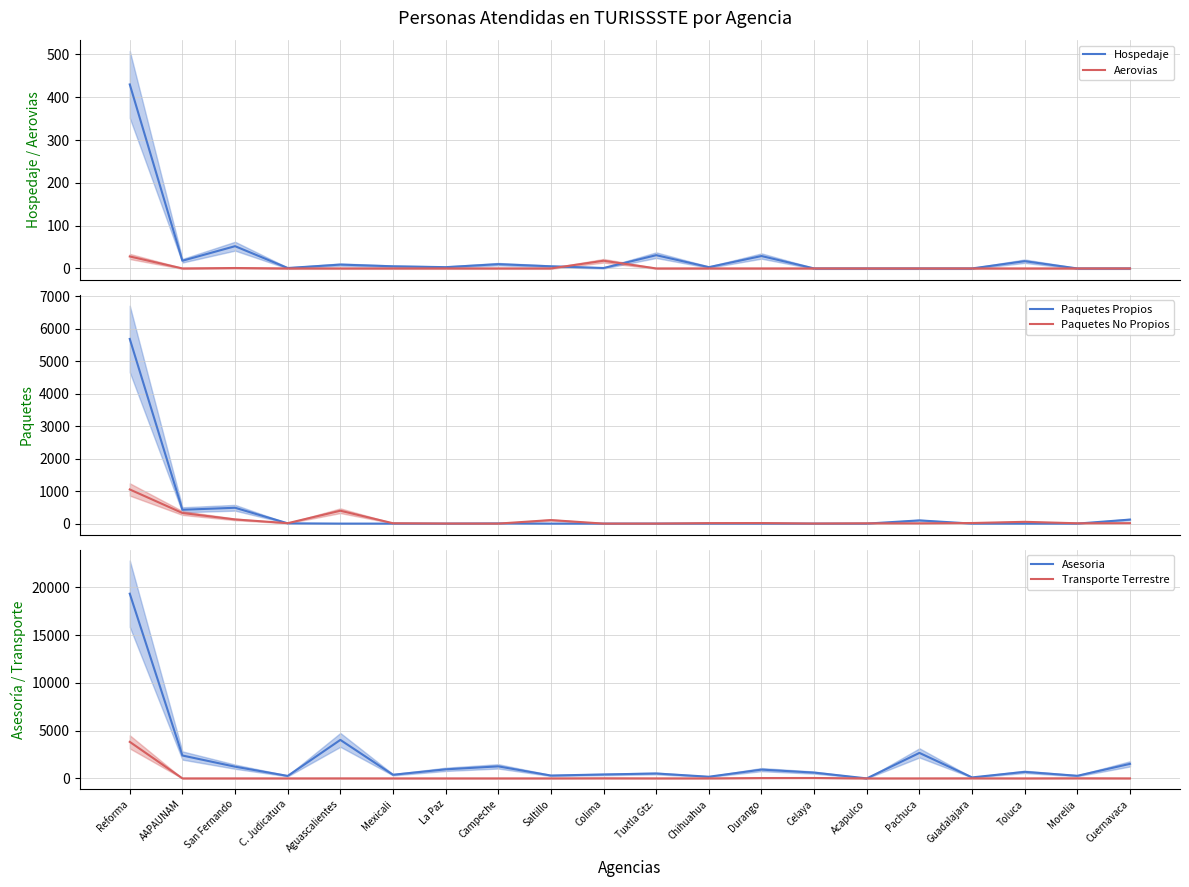

Reading left to right, list all the values displayed in this chart.

Hospedaje: Reforma=430	AAPAUNAM=18	San Fernando=52	C. Judicatura=1	Aguascalientes=9	Mexicali=5	La Paz=3	Campeche=10	Saltillo=5	Colima=1	Tuxtla Gtz.=31	Chihuahua=3	Durango=29	Celaya=0	Acapulco=0	Pachuca=0	Guadalajara=0	Toluca=17	Morelia=0	Cuernavaca=0
Aerovias: Reforma=28	AAPAUNAM=0	San Fernando=1	C. Judicatura=0	Aguascalientes=0	Mexicali=0	La Paz=0	Campeche=0	Saltillo=0	Colima=18	Tuxtla Gtz.=0	Chihuahua=0	Durango=0	Celaya=0	Acapulco=0	Pachuca=0	Guadalajara=0	Toluca=0	Morelia=0	Cuernavaca=0
Paquetes Propios: Reforma=5691	AAPAUNAM=426	San Fernando=488	C. Judicatura=9	Aguascalientes=0	Mexicali=0	La Paz=0	Campeche=6	Saltillo=0	Colima=0	Tuxtla Gtz.=1	Chihuahua=0	Durango=0	Celaya=0	Acapulco=0	Pachuca=99	Guadalajara=0	Toluca=0	Morelia=0	Cuernavaca=124
Paquetes No Propios: Reforma=1052	AAPAUNAM=327	San Fernando=129	C. Judicatura=13	Aguascalientes=397	Mexicali=11	La Paz=2	Campeche=0	Saltillo=109	Colima=0	Tuxtla Gtz.=0	Chihuahua=15	Durango=17	Celaya=2	Acapulco=9	Pachuca=9	Guadalajara=18	Toluca=55	Morelia=10	Cuernavaca=14
Asesoria: Reforma=19349	AAPAUNAM=2397	San Fernando=1227	C. Judicatura=259	Aguascalientes=4032	Mexicali=381	La Paz=949	Campeche=1260	Saltillo=299	Colima=411	Tuxtla Gtz.=513	Chihuahua=175	Durango=920	Celaya=607	Acapulco=0	Pachuca=2670	Guadalajara=103	Toluca=684	Morelia=273	Cuernavaca=1522
Transporte Terrestre: Reforma=3826	AAPAUNAM=0	San Fernando=0	C. Judicatura=0	Aguascalientes=2	Mexicali=0	La Paz=0	Campeche=0	Saltillo=0	Colima=11	Tuxtla Gtz.=0	Chihuahua=4	Durango=36	Celaya=42	Acapulco=0	Pachuca=0	Guadalajara=6	Toluca=0	Morelia=10	Cuernavaca=0